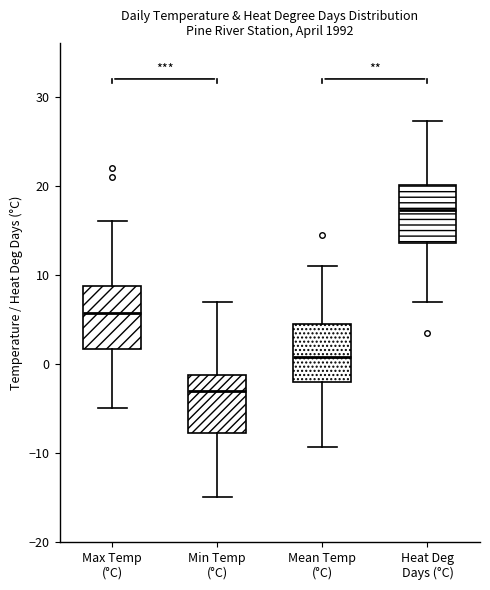

Reading left to right, transcribe this box plot: for each box, give where its median line is, the range the box spans, and where its two whiskers end, as read against the y-axis. The values are not printed on the chart, so give them approximately, as read against the axis.

Max Temp (°C): median 6, box 2 to 9, whiskers -5 to 16
Min Temp (°C): median -3, box -8 to -1, whiskers -15 to 7
Mean Temp (°C): median 1, box -2 to 4, whiskers -9 to 11
Heat Deg Days (°C): median 17, box 14 to 20, whiskers 7 to 27